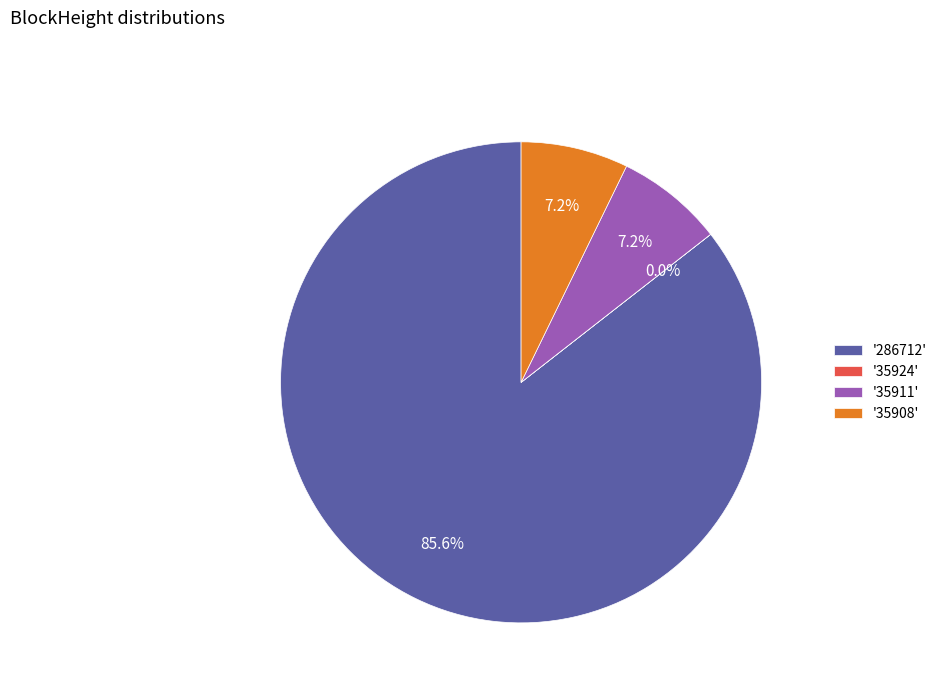

What is the largest slice in the pie chart?

'286712'